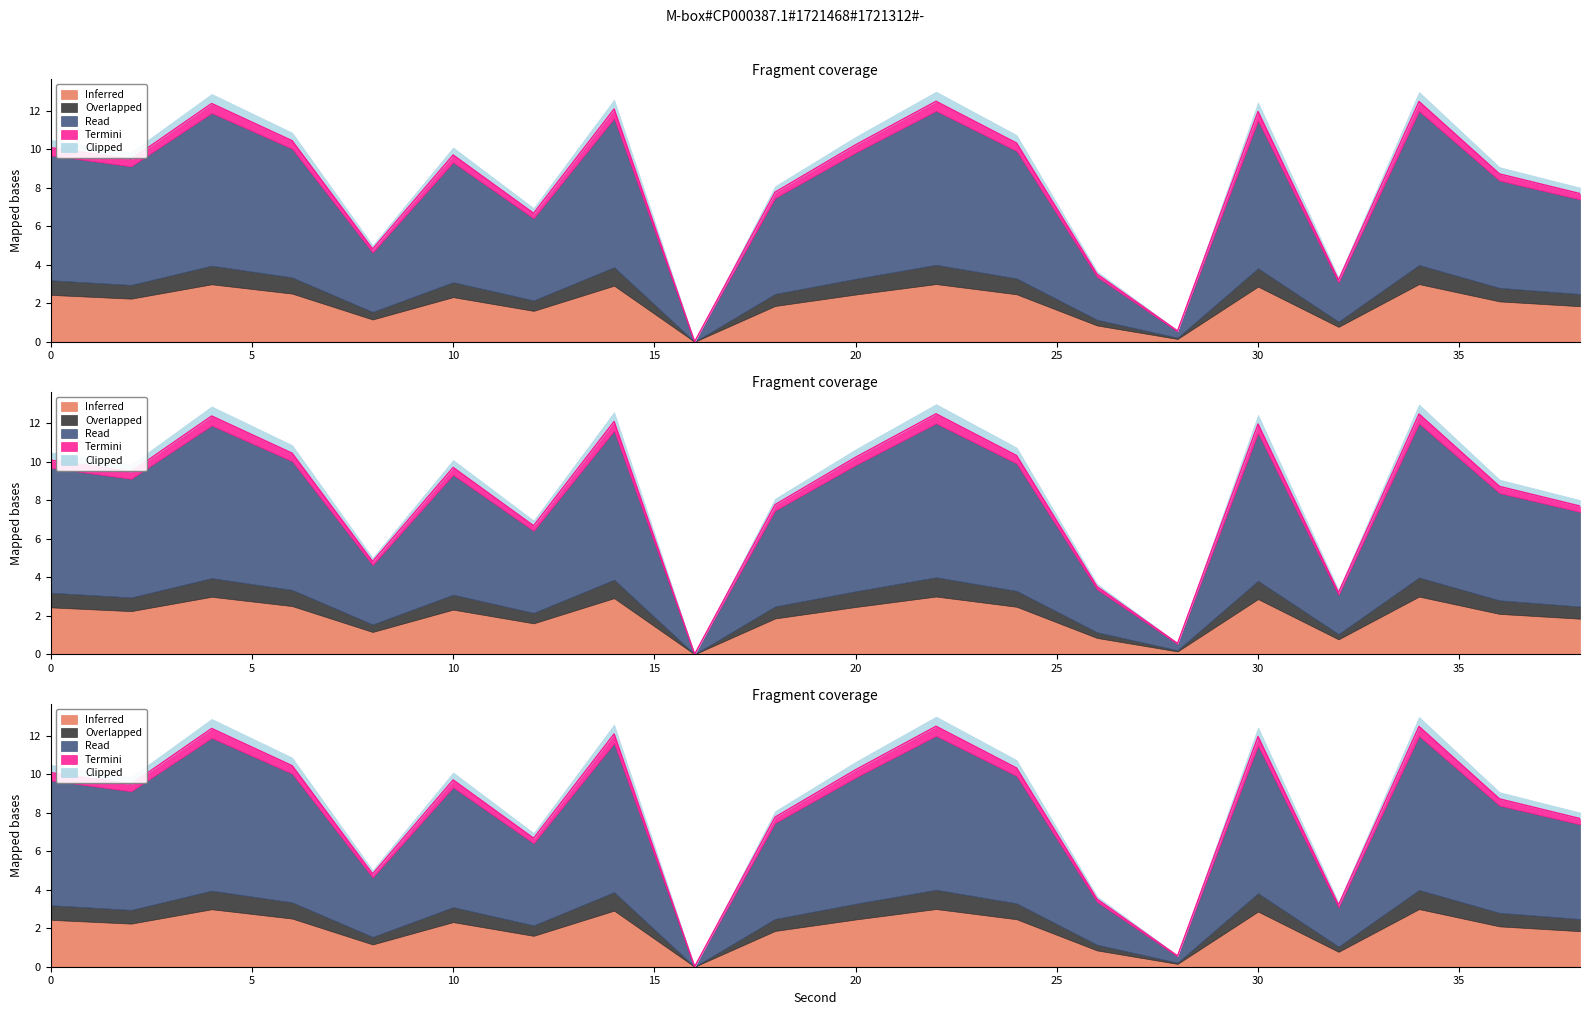

Which category has the highest value across all series?

22